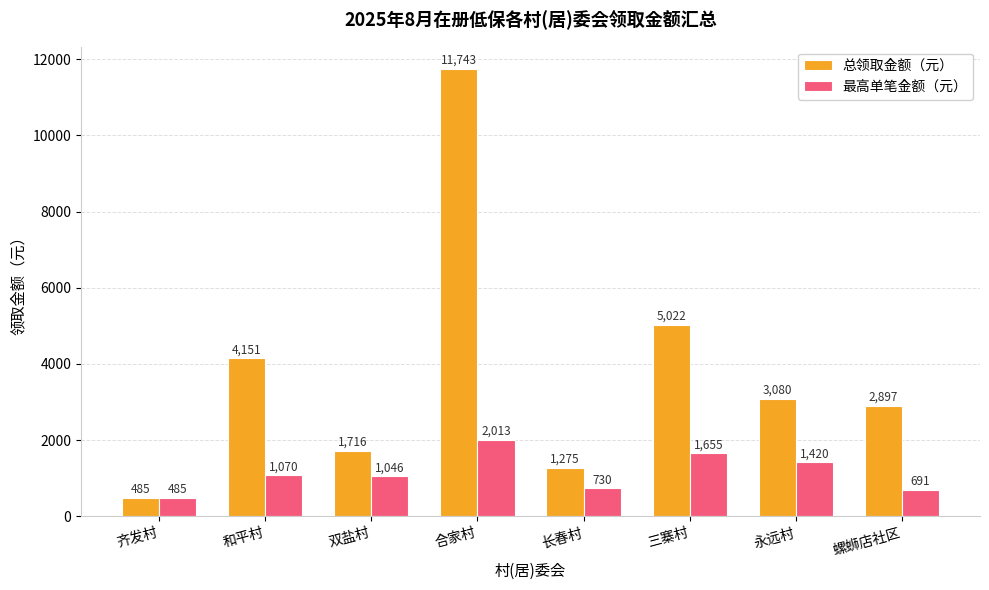

What is the difference between the second highest and second lowest values in the 总领取金额（元） series?

3747